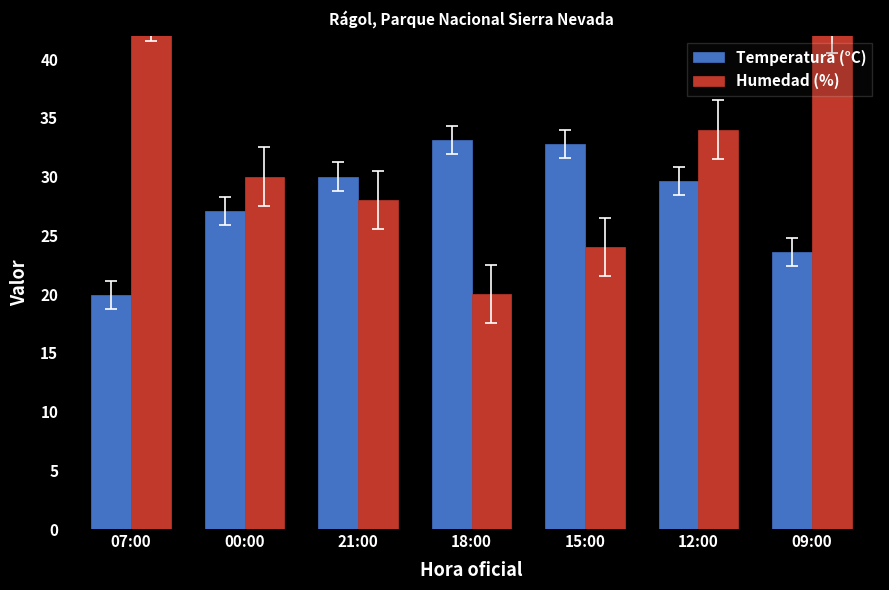

What is the difference between the Humedad (%) values at 12:00 and 21:00?

6.0